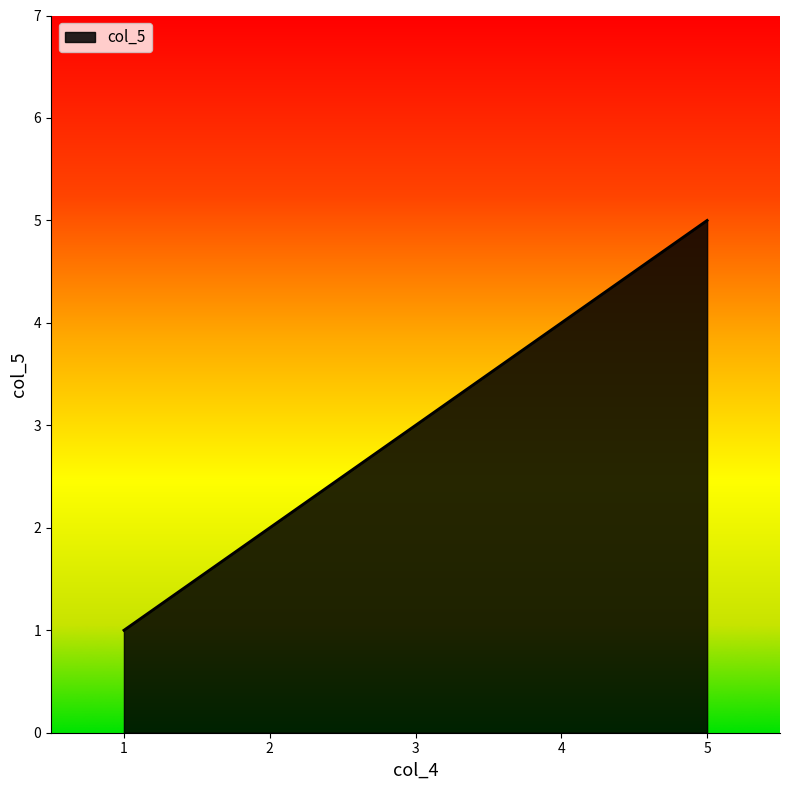

Is it true that the value at 1 is 1?

False